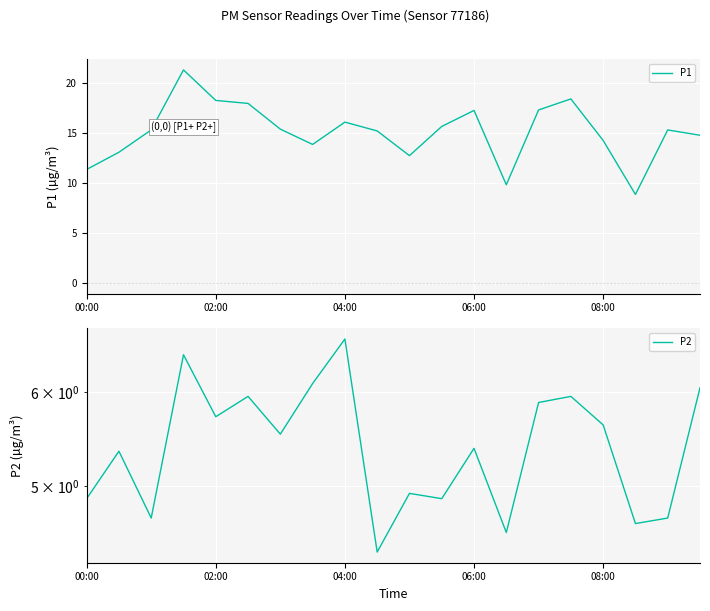

Which series has the widest spread of values?

P1